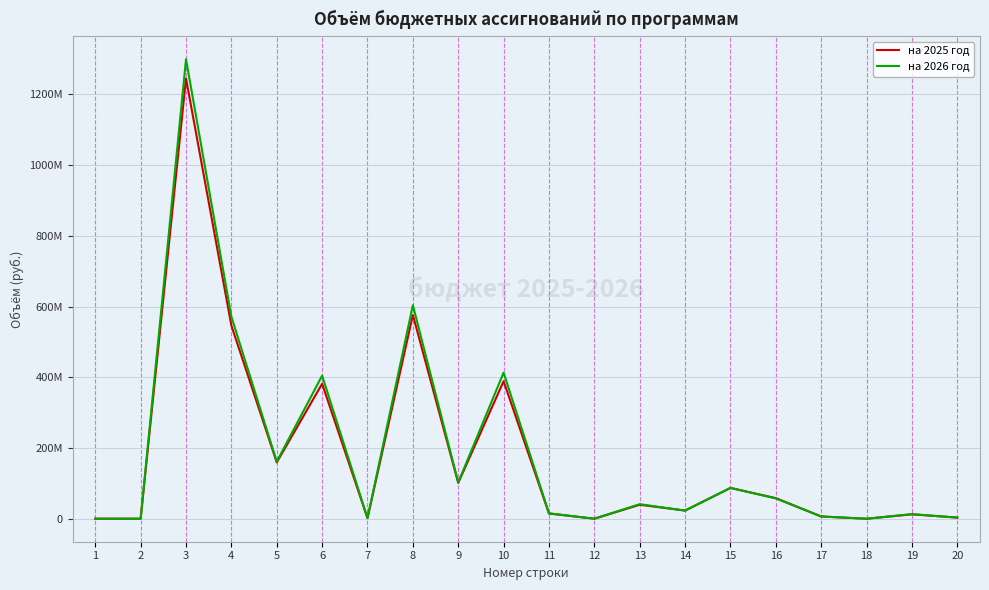

True or false: на 2025 год has more than 1 points higher than both neighbors.

True